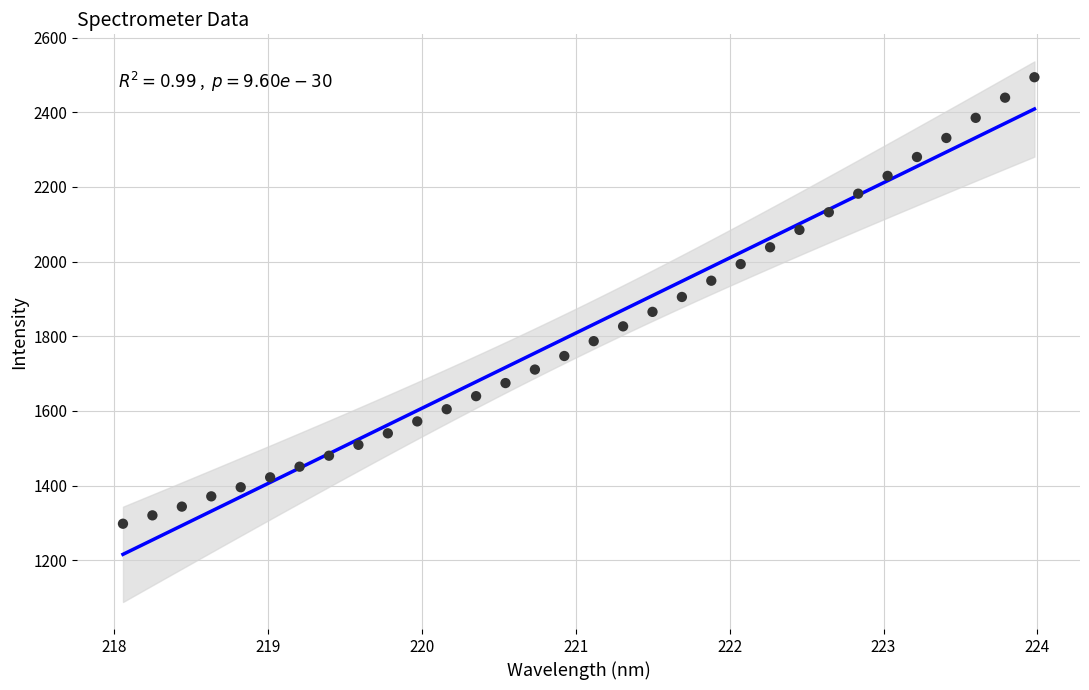

What is the range of X values (max minus min)?

5.9